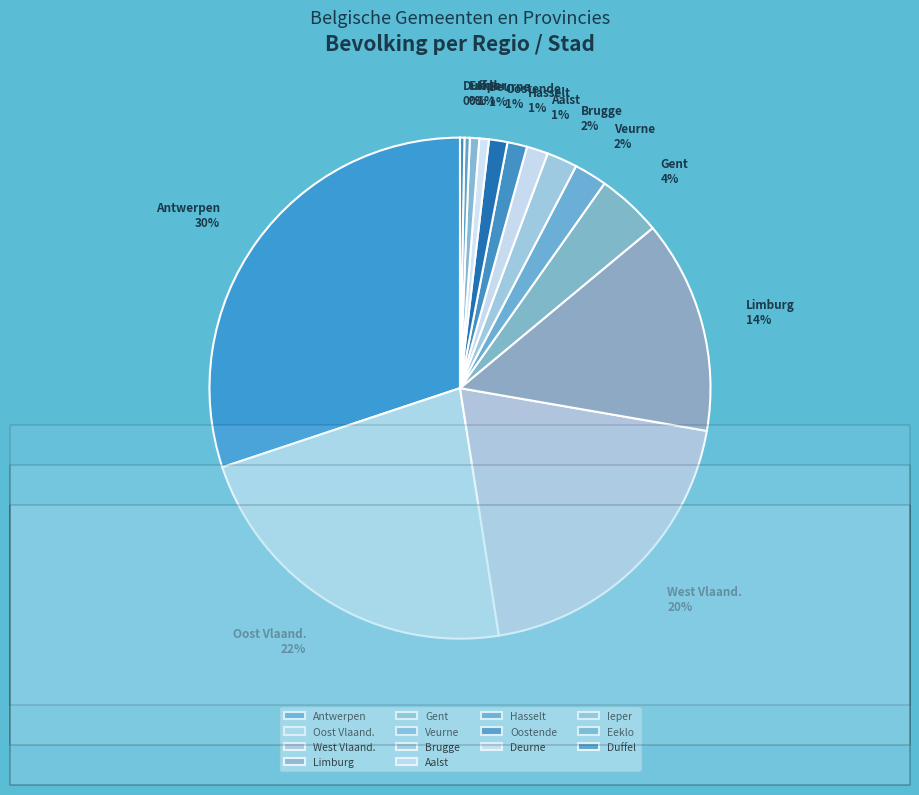

Is there any slice that represents more than half of the pie?

No